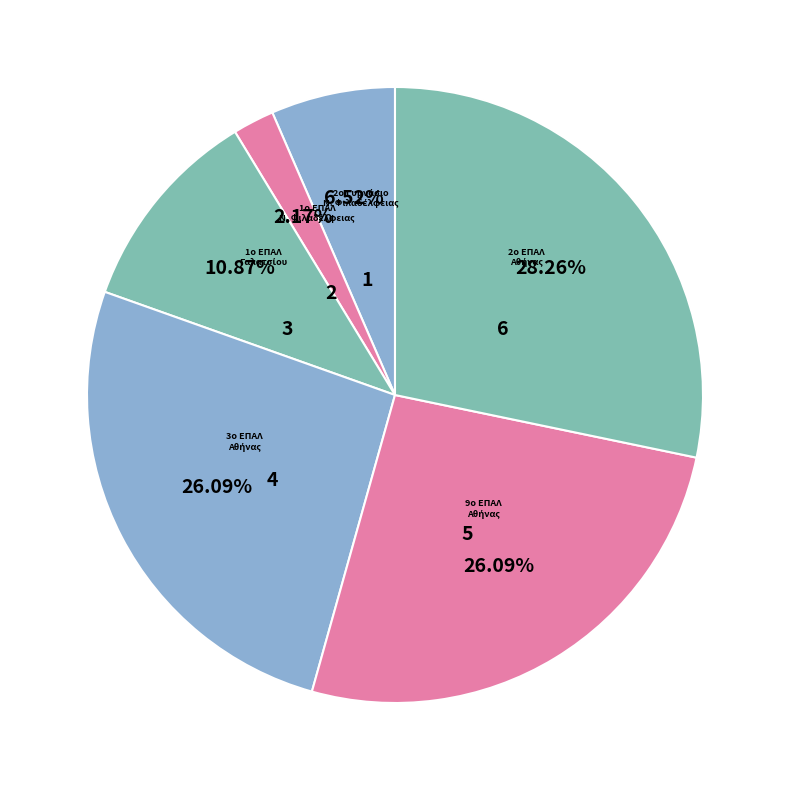

How many slices are in this pie chart?

6